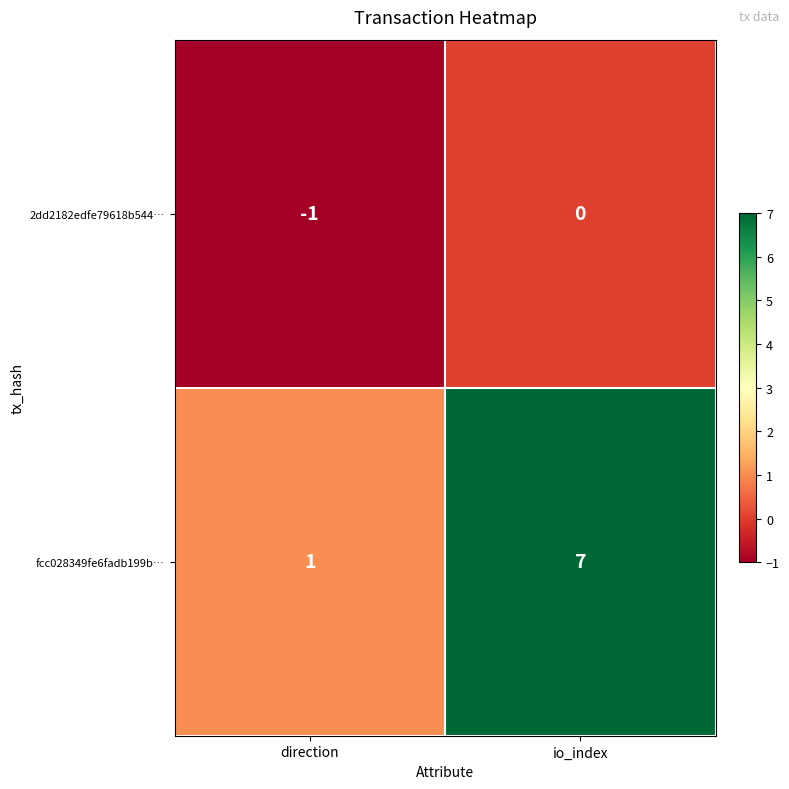

At which label is fcc028349fe6fadb199b… closest to 4?

direction